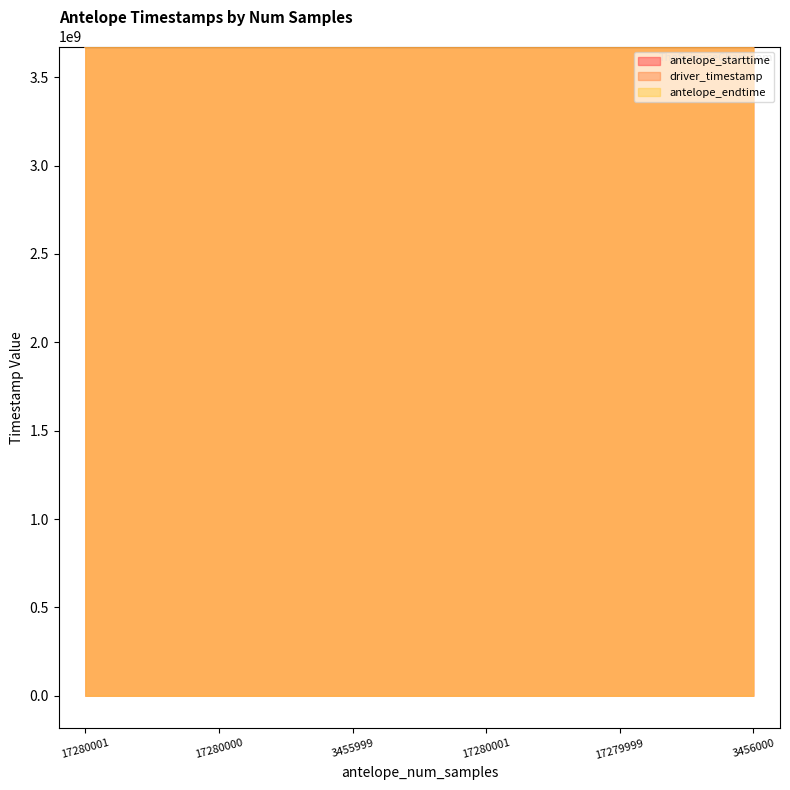

True or false: antelope_endtime and antelope_starttime intersect in this chart.

False